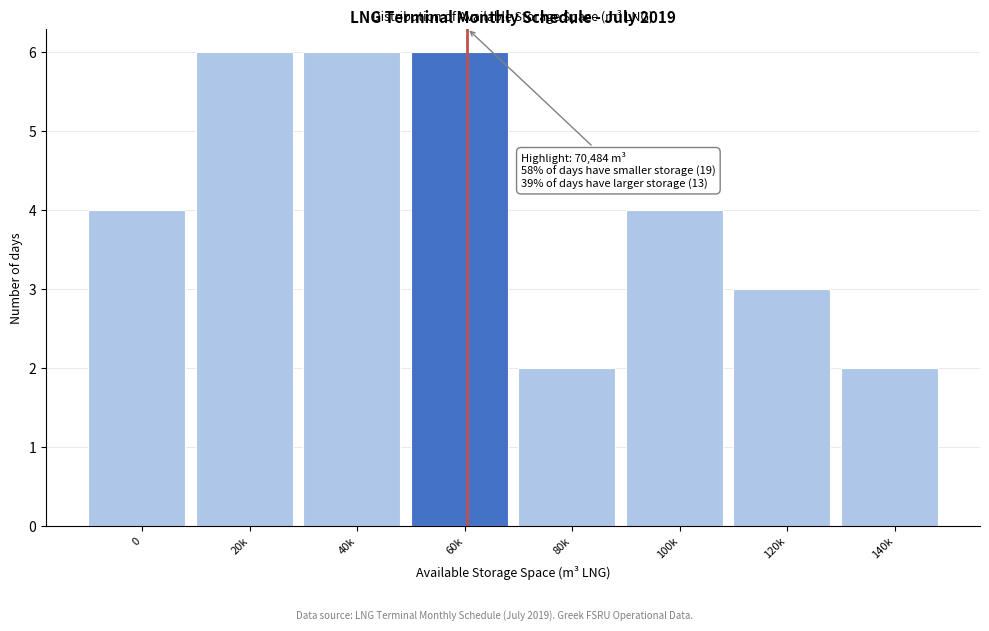

Reading right to left, extract all data points from this chart.

2	3	4	2	6	6	6	4